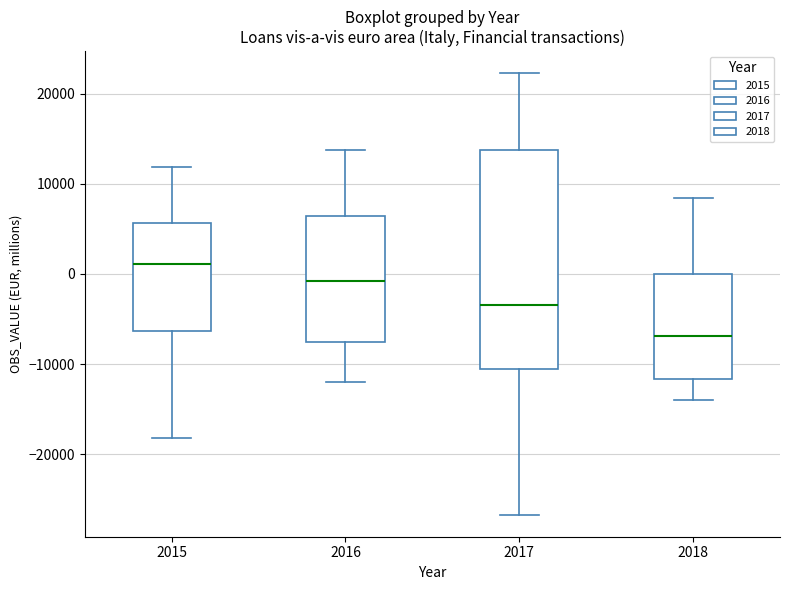

Which box's median line is the highest?

2015